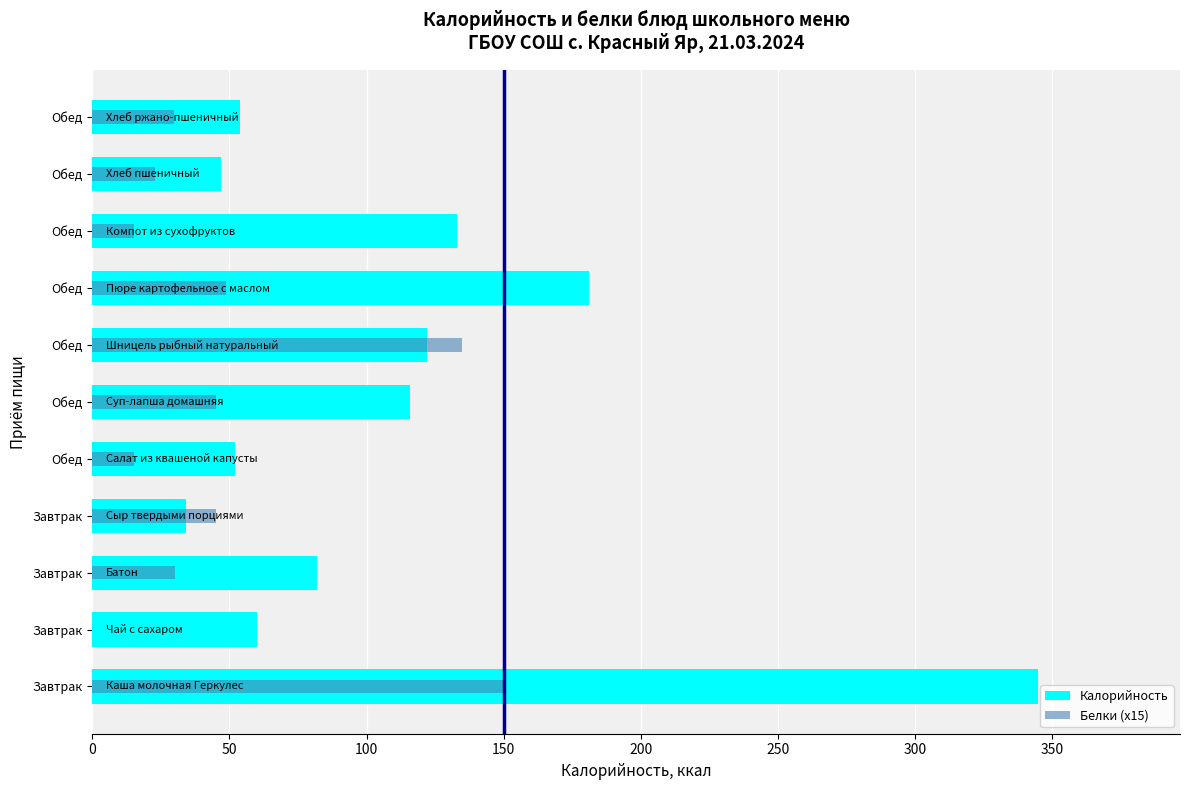

Rank the series by their average value, from highest to lowest.

Калорийность, Белки (x15)